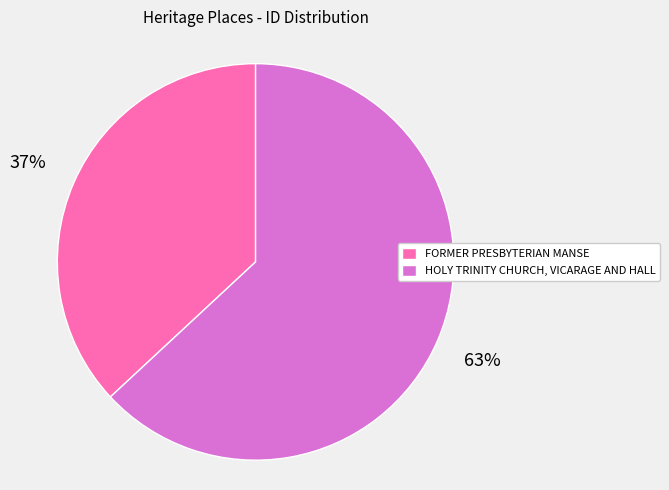

Count the number of slices in the pie.

2